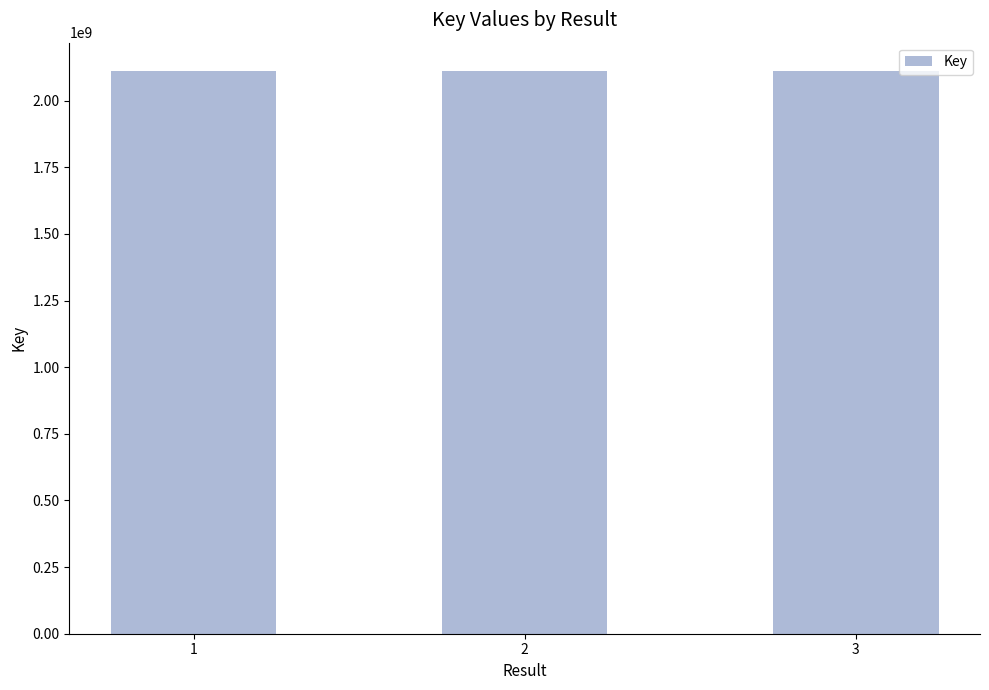

What is the sum of the values at 3 and 1?

4223952068